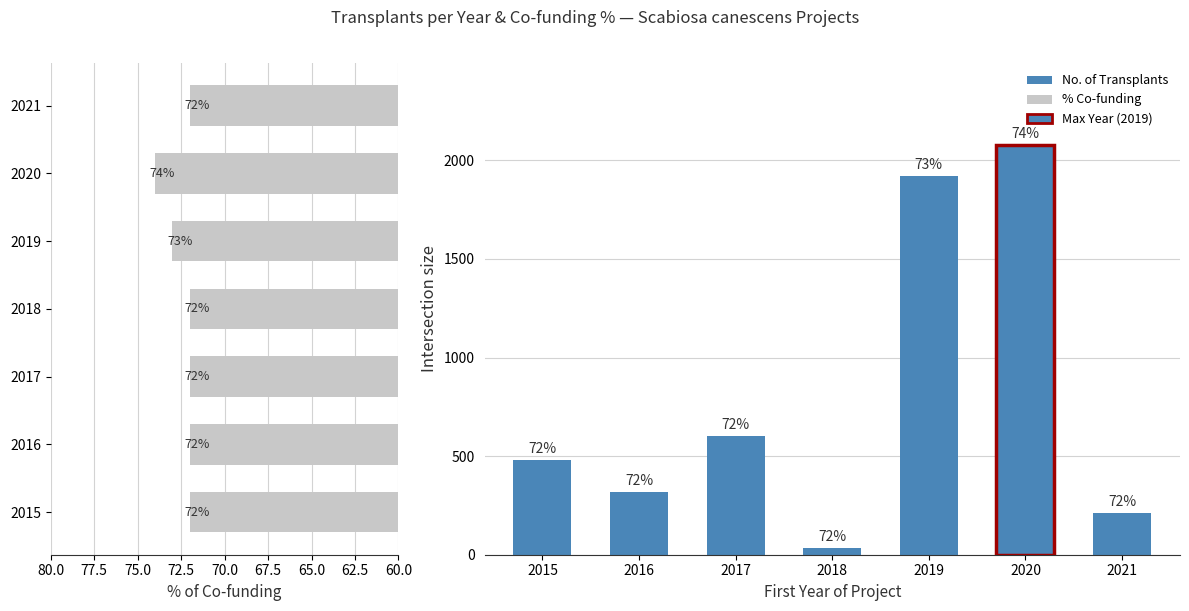

What is the sum of all % of Co-funding values?

507